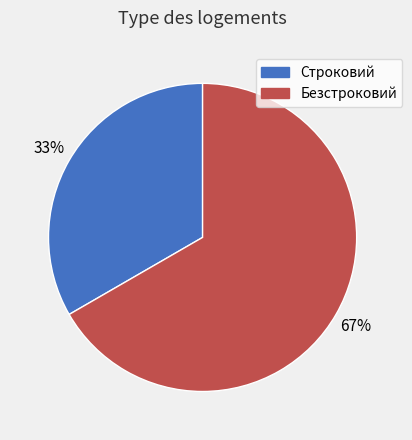

Is there a majority slice in this chart?

Yes